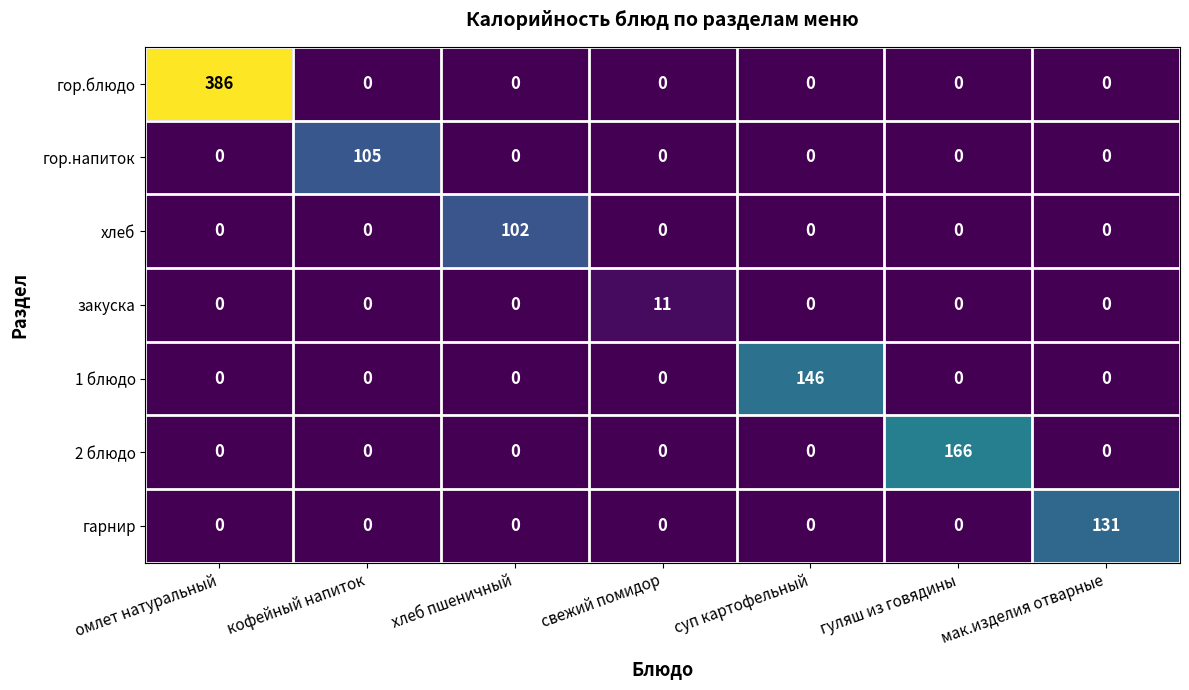

Between омлет натуральный and кофейный напиток, which series saw the biggest shift?

гор.блюдо